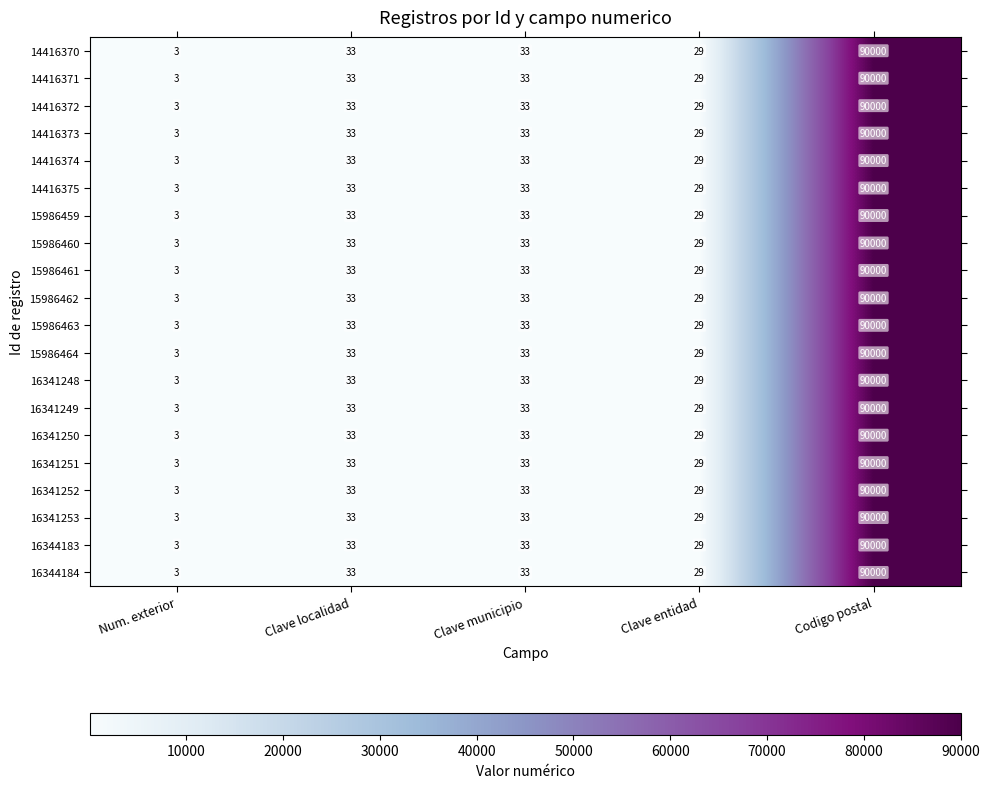

Which category has the highest value in the 16344184 series?

Codigo postal